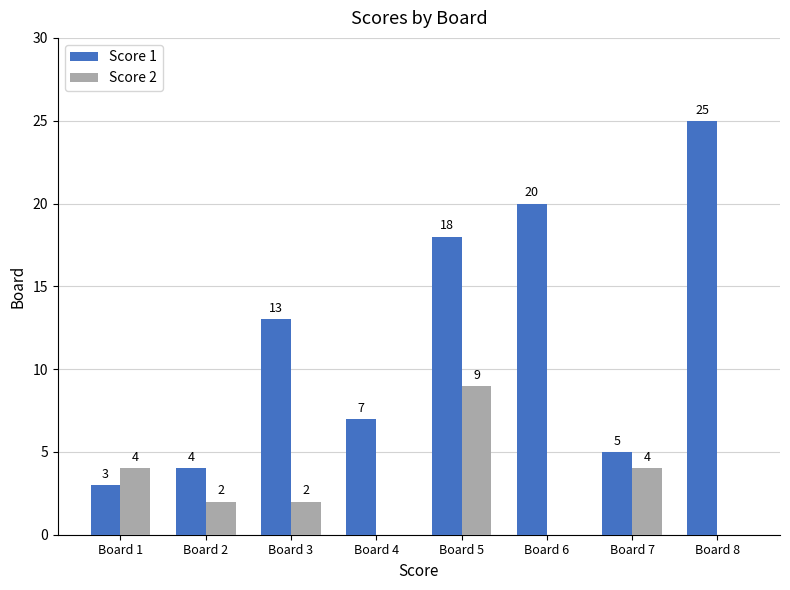

Between Board 4 and Board 6, which series saw the biggest shift?

Score 1